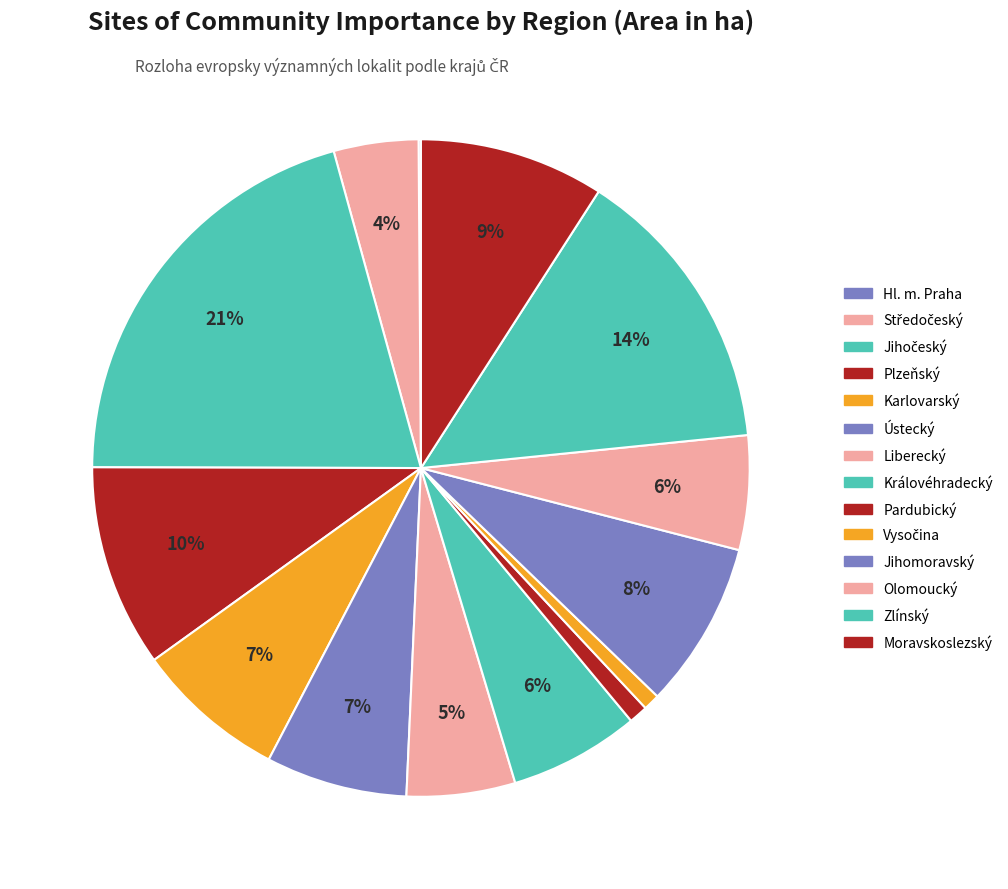

Rank the categories by value from highest to lowest.

Jihočeský, Zlínský, Plzeňský, Moravskoslezský, Jihomoravský, Karlovarský, Ústecký, Královéhradecký, Olomoucký, Liberecký, Středočeský, Pardubický, Vysočina, Hl. m. Praha